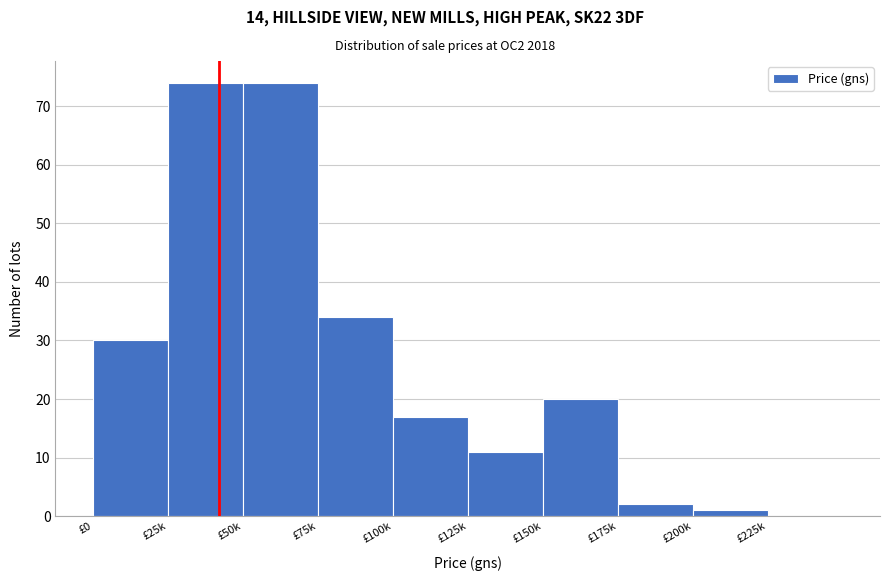

Reading left to right, extract all data points from this chart.

£0=30	£25k=74	£50k=74	£75k=34	£100k=17	£125k=11	£150k=20	£175k=2	£200k=1	£225k=0